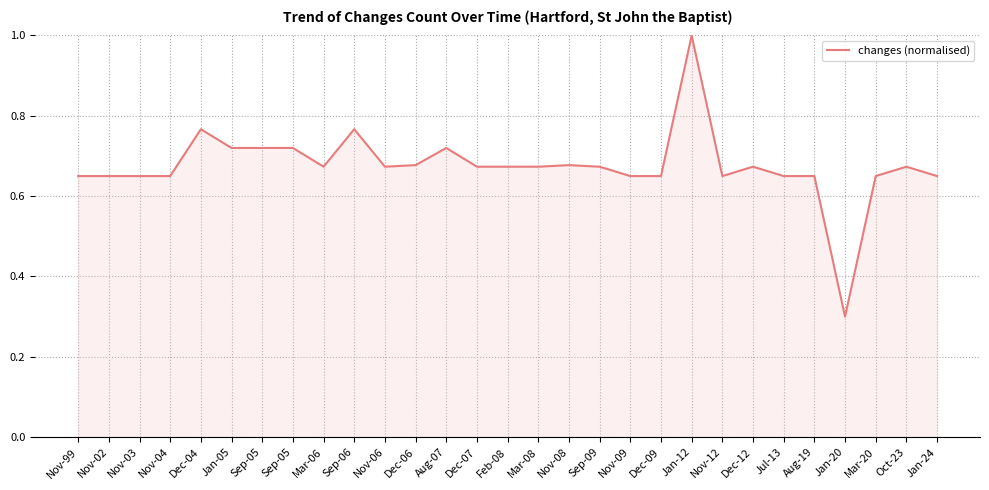

What is the greatest value displayed?

1.0